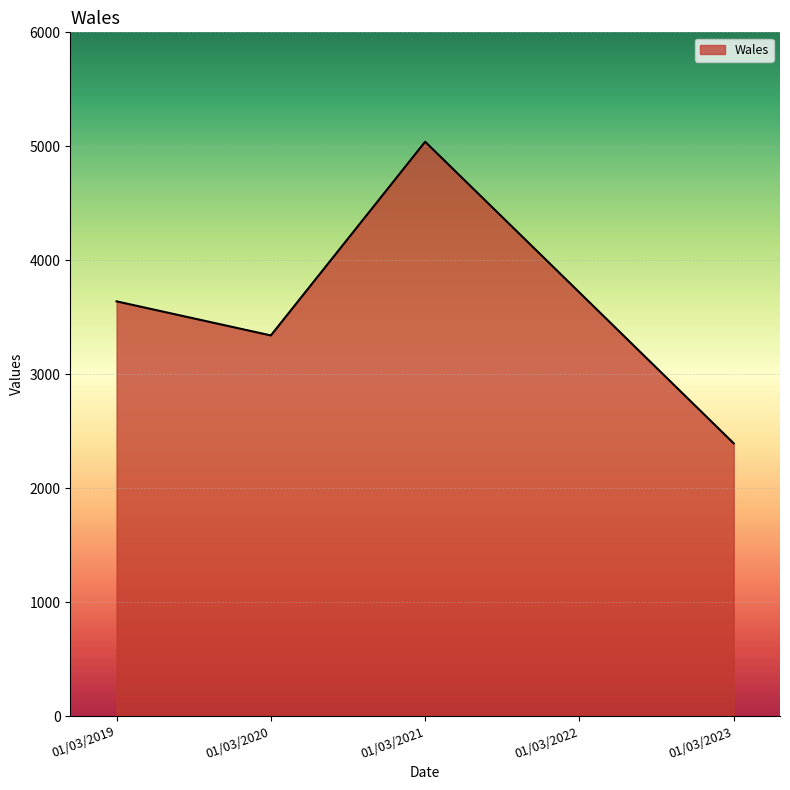

What is the change in value from 01/03/2022 to 01/03/2023?

-1324